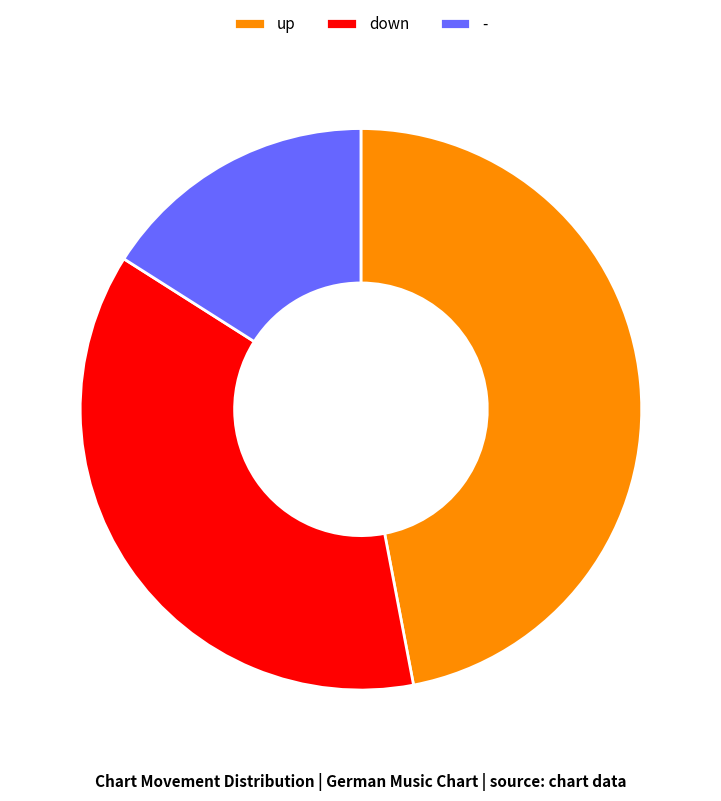

What is the ratio of the value at down to the value at up?

0.8